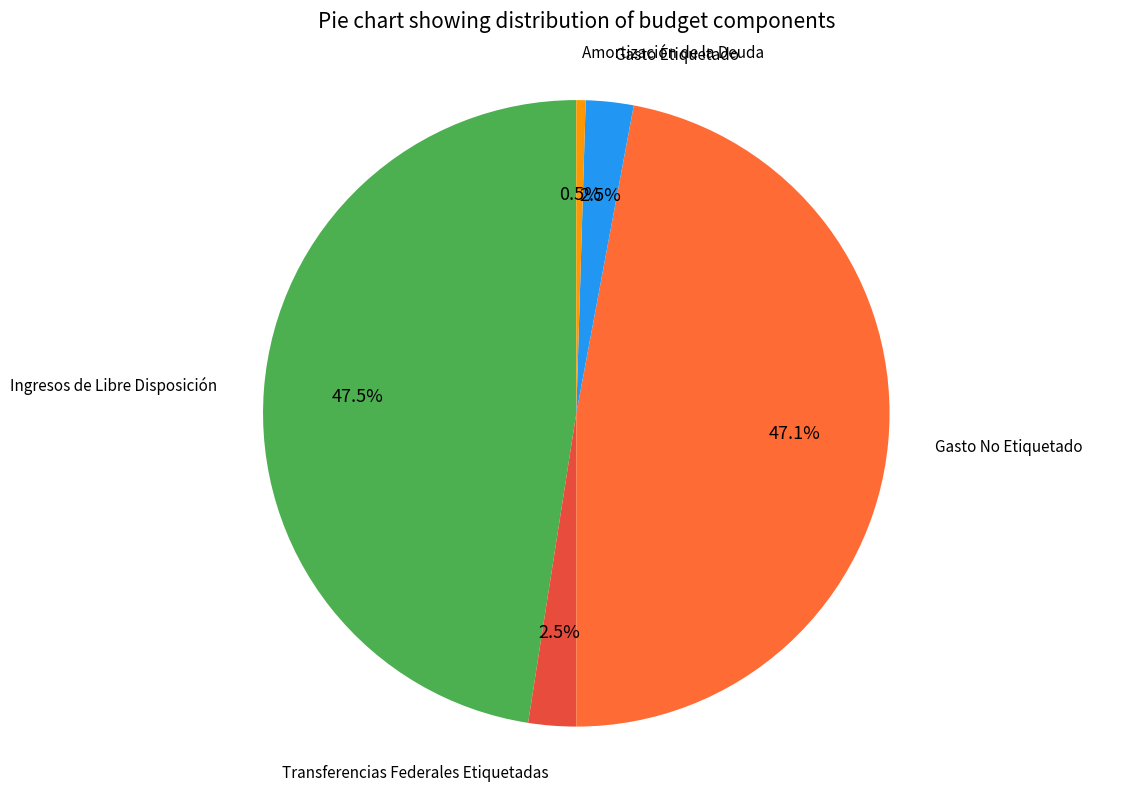

To the nearest percent, what is the average slice percentage?

20%